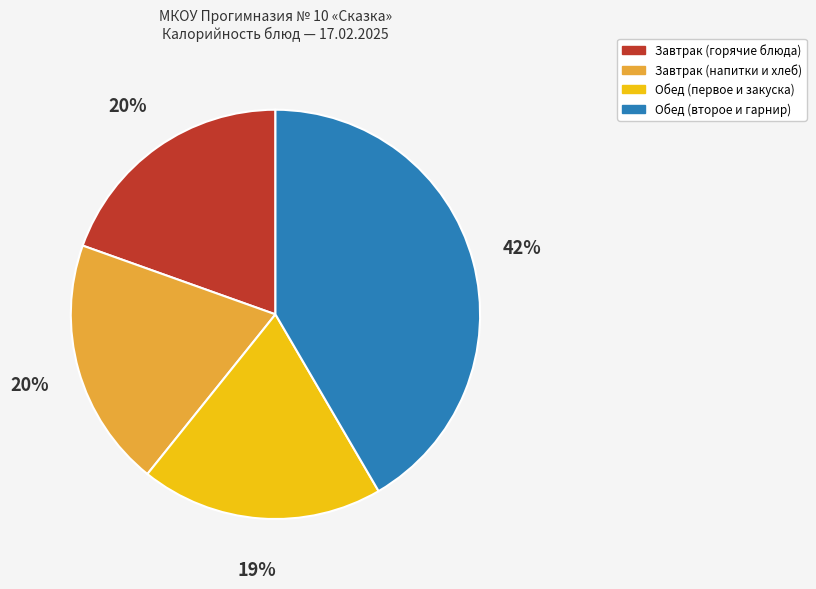

Is there a majority slice in this chart?

No